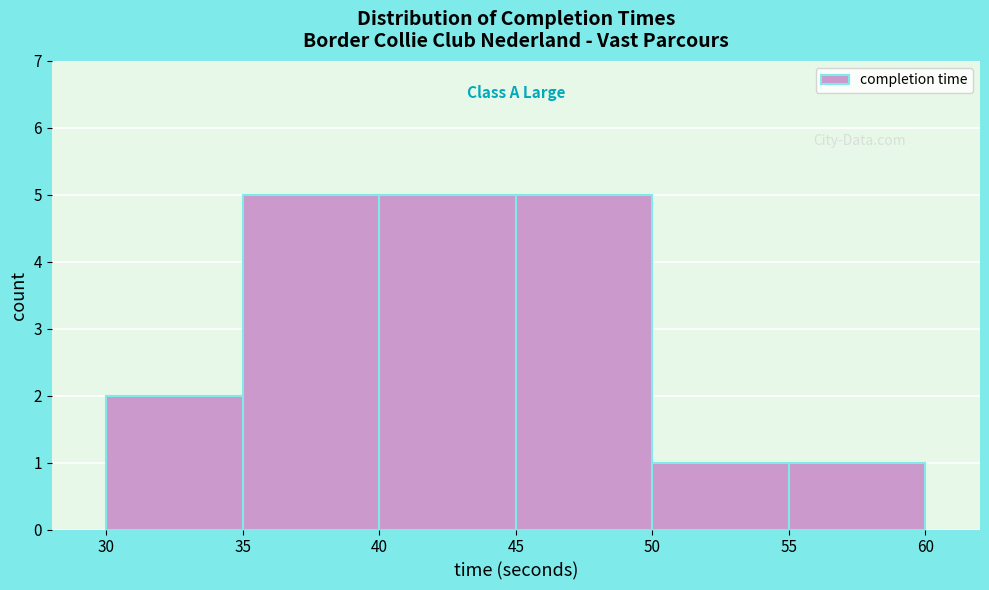

How tall is the bar that spans 35 to 40 on the x-axis? The values are not printed on the chart, so give them approximately, as read against the axis.

5